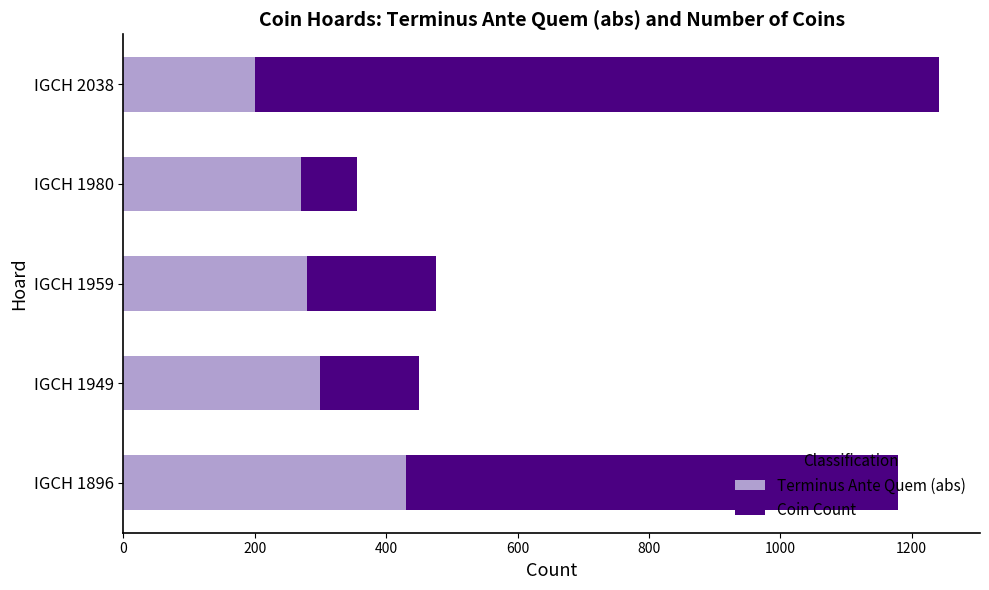

The Terminus Ante Quem (abs) series shows 300 at IGCH 1949. True or false?

True